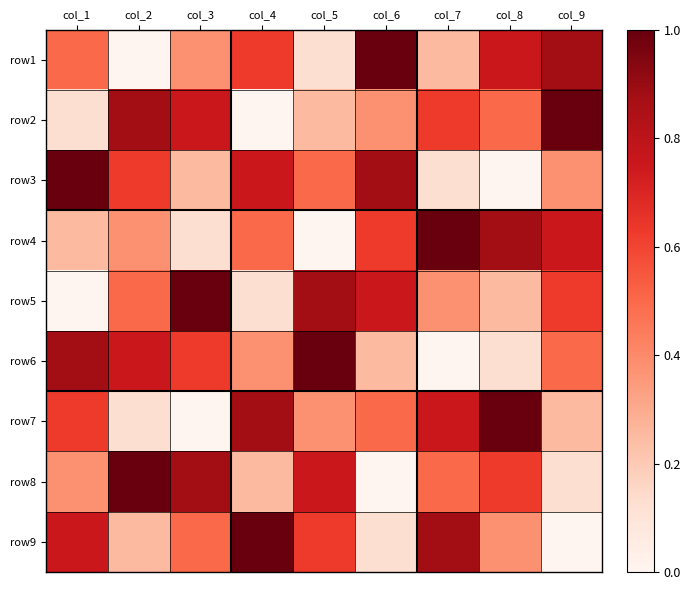

Reading left to right, list all the values displayed in this chart.

row1: col_1=0.5	col_2=0.0	col_3=0.4	col_4=0.6	col_5=0.1	col_6=1.0	col_7=0.2	col_8=0.8	col_9=0.9
row2: col_1=0.1	col_2=0.9	col_3=0.8	col_4=0.0	col_5=0.2	col_6=0.4	col_7=0.6	col_8=0.5	col_9=1.0
row3: col_1=1.0	col_2=0.6	col_3=0.2	col_4=0.8	col_5=0.5	col_6=0.9	col_7=0.1	col_8=0.0	col_9=0.4
row4: col_1=0.2	col_2=0.4	col_3=0.1	col_4=0.5	col_5=0.0	col_6=0.6	col_7=1.0	col_8=0.9	col_9=0.8
row5: col_1=0.0	col_2=0.5	col_3=1.0	col_4=0.1	col_5=0.9	col_6=0.8	col_7=0.4	col_8=0.2	col_9=0.6
row6: col_1=0.9	col_2=0.8	col_3=0.6	col_4=0.4	col_5=1.0	col_6=0.2	col_7=0.0	col_8=0.1	col_9=0.5
row7: col_1=0.6	col_2=0.1	col_3=0.0	col_4=0.9	col_5=0.4	col_6=0.5	col_7=0.8	col_8=1.0	col_9=0.2
row8: col_1=0.4	col_2=1.0	col_3=0.9	col_4=0.2	col_5=0.8	col_6=0.0	col_7=0.5	col_8=0.6	col_9=0.1
row9: col_1=0.8	col_2=0.2	col_3=0.5	col_4=1.0	col_5=0.6	col_6=0.1	col_7=0.9	col_8=0.4	col_9=0.0